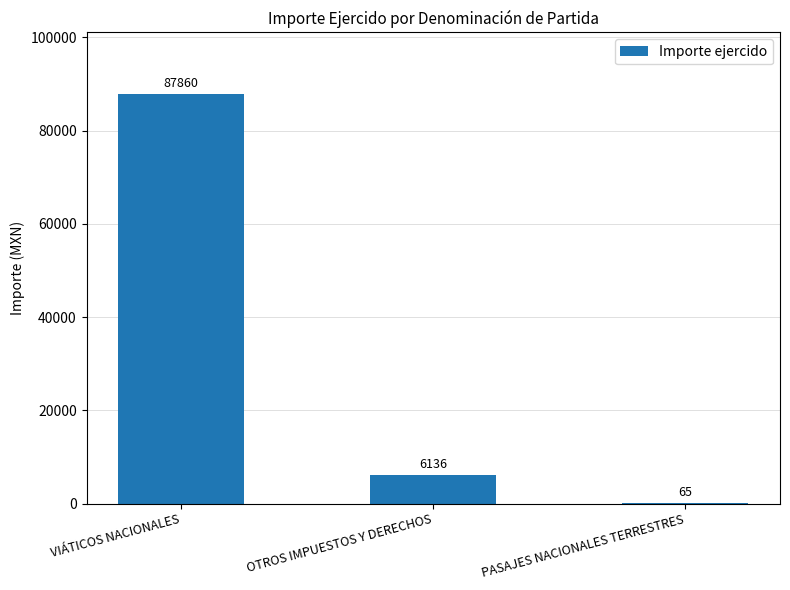

What is the maximum value shown in the chart?

87860